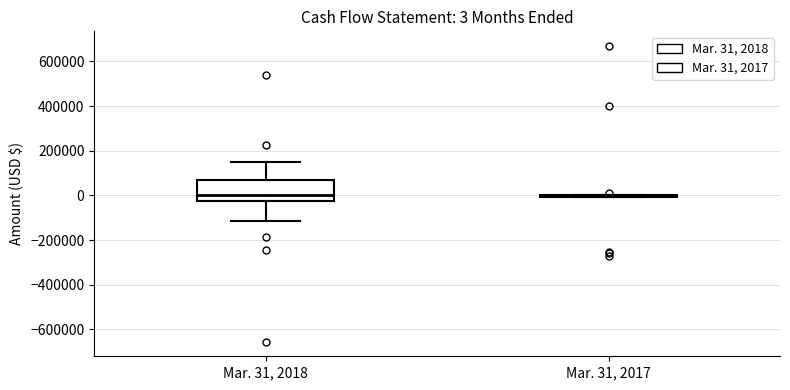

Which box is the tallest, from its lower edge to its upper edge?

Mar. 31, 2018